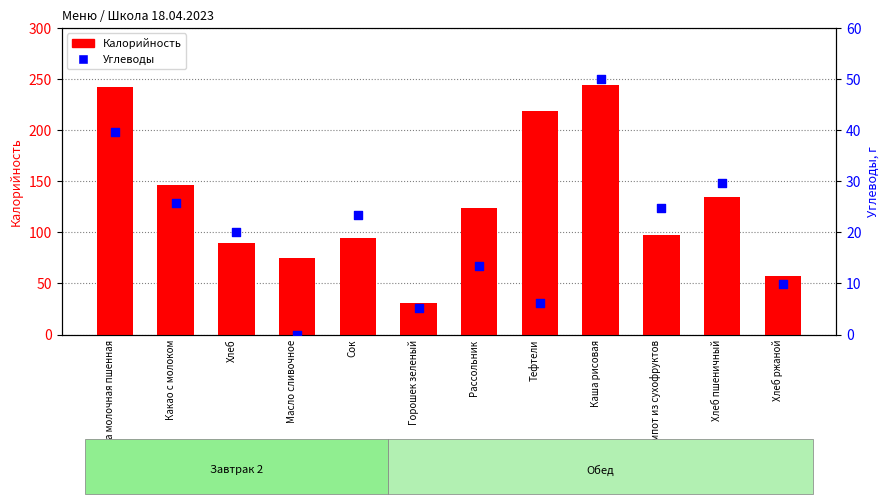

Which series has the largest total across all categories?

Калорийность